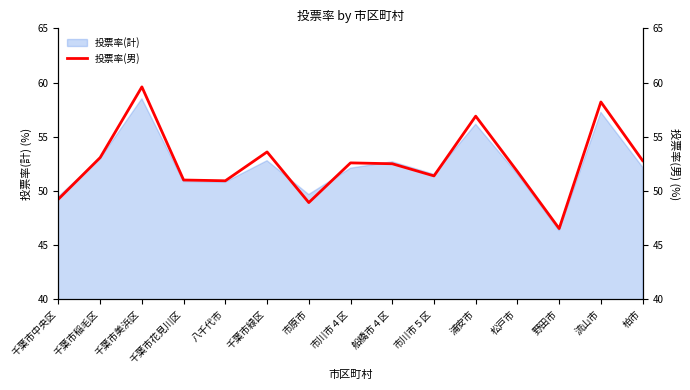

Where does the data first go above 52?

千葉市稲毛区